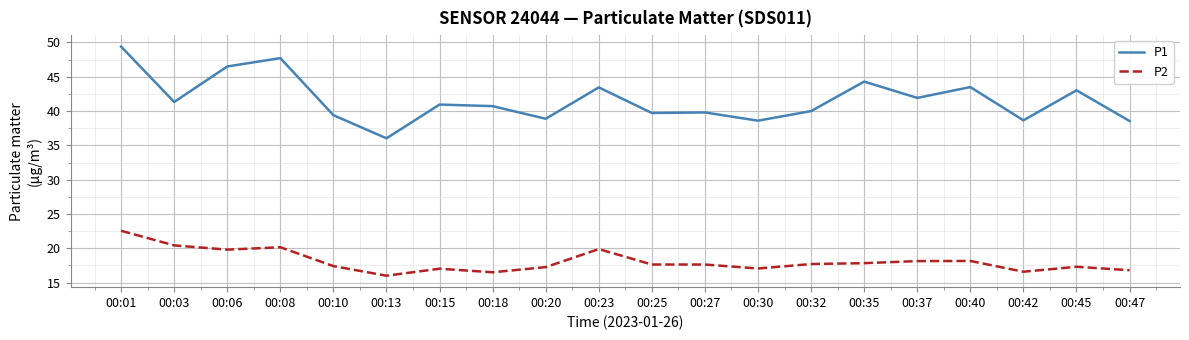

Which series changed the most between 00:01 and 00:25?

P1